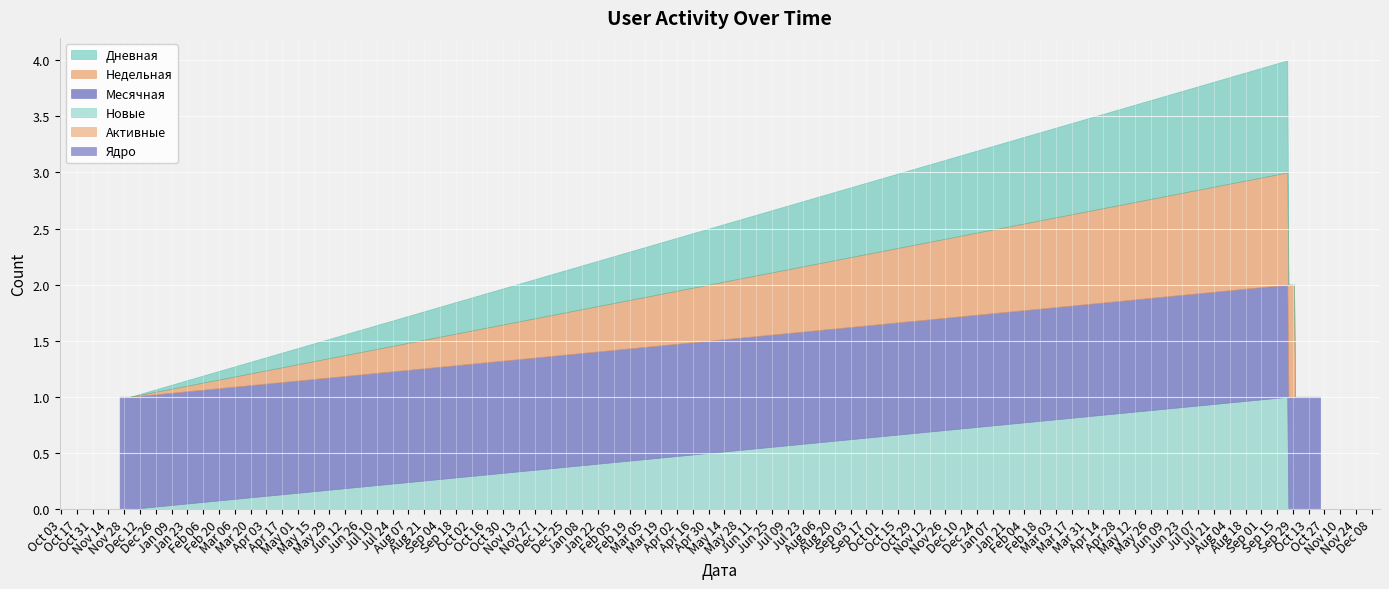

What is the sum of the Месячная values at 2020-10-15 and 2020-10-14?

2